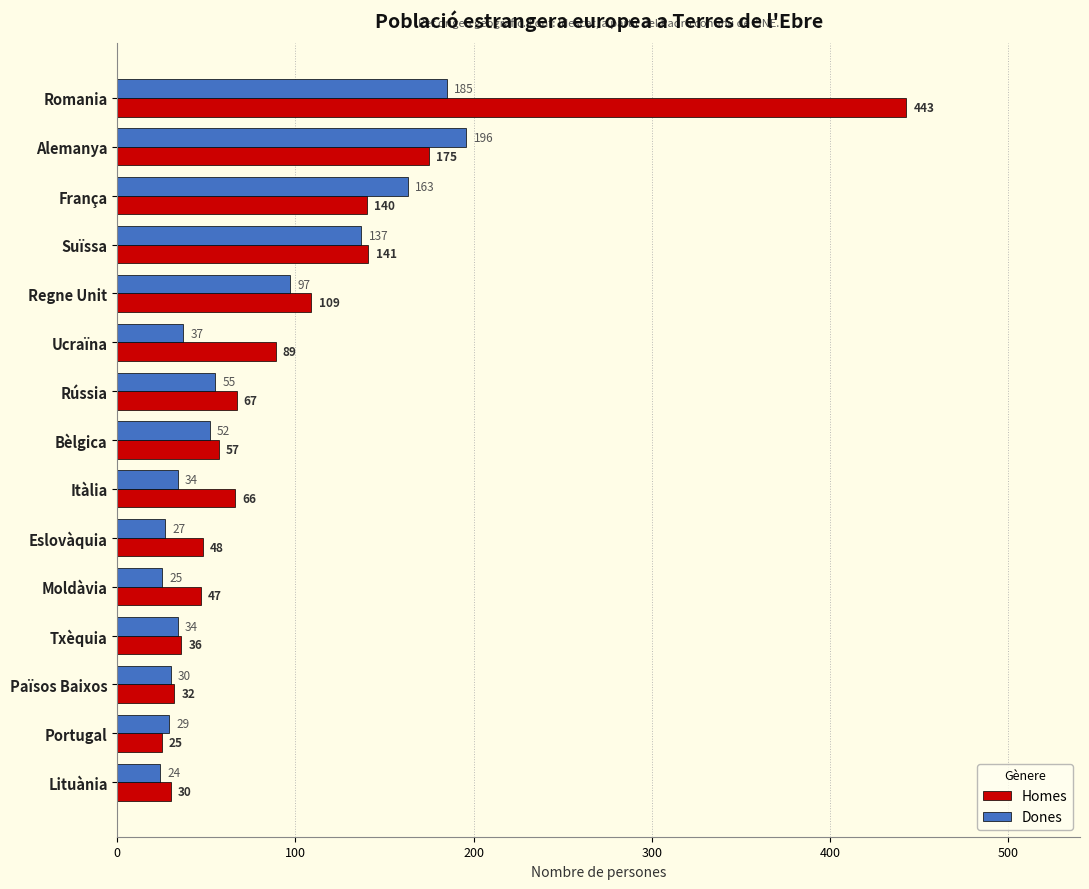

What is the spread (max minus min) of values at Moldàvia?

22